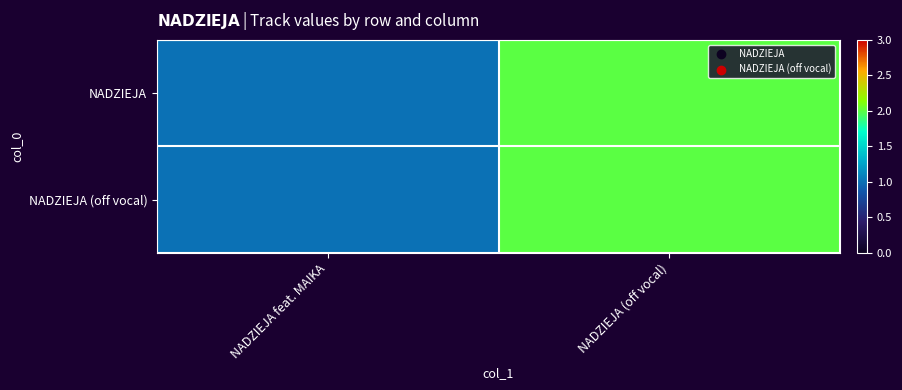

What is the total value across all series at NADZIEJA (off vocal)?

4